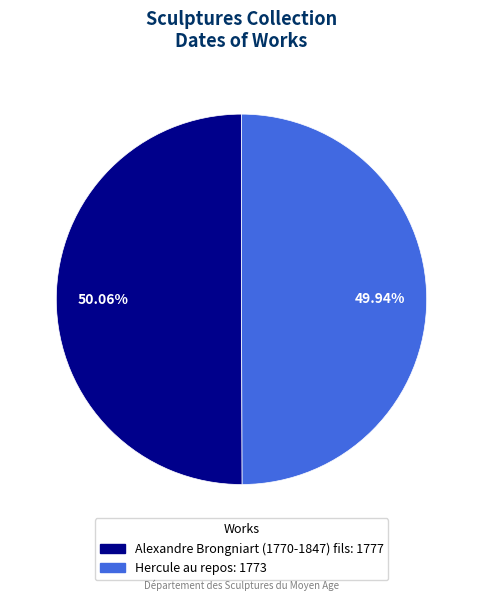

How many slices are in this pie chart?

2